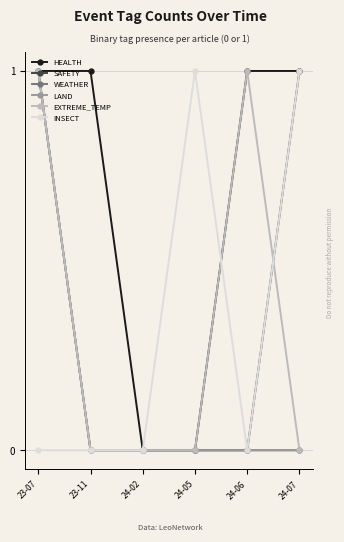

What position from the left is 24-02?

3